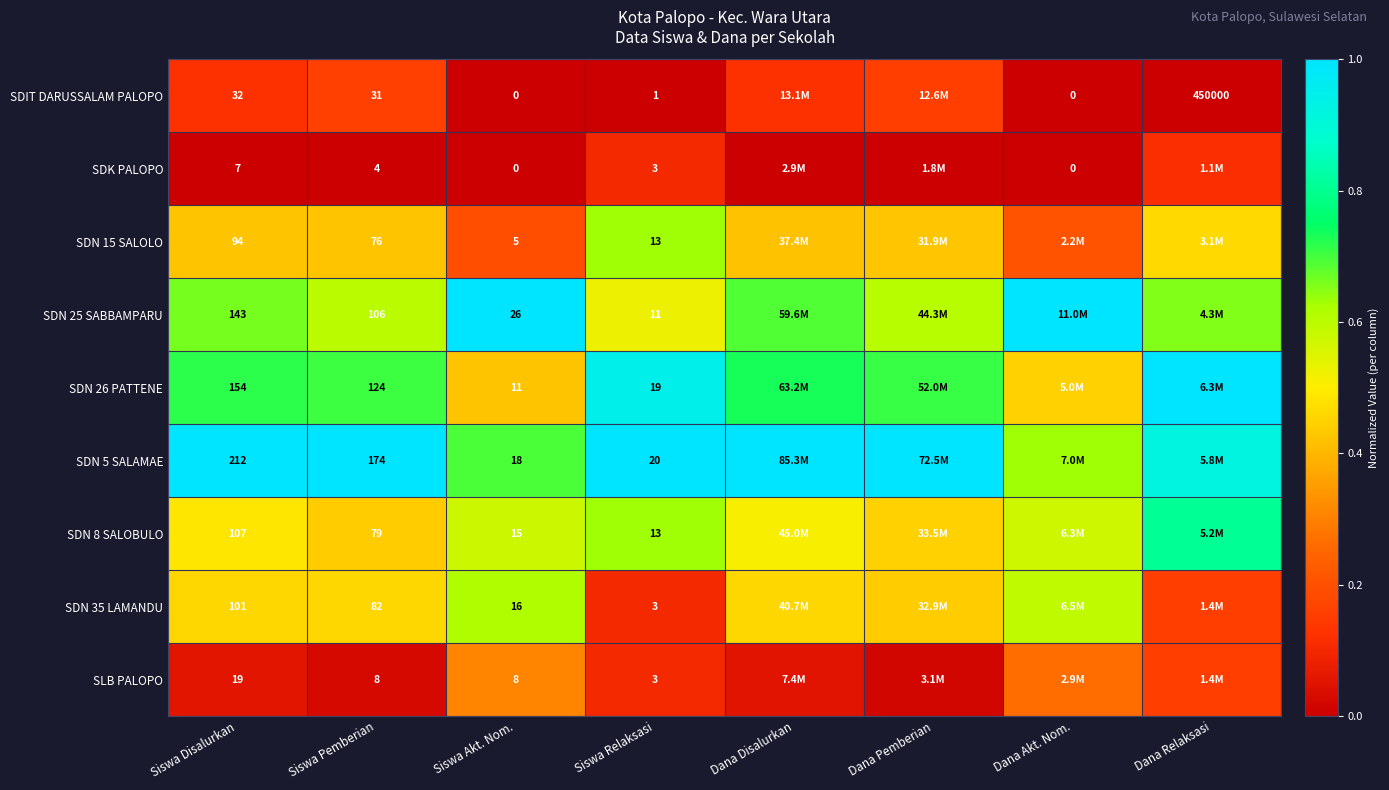

Count the number of categories in the chart.

8